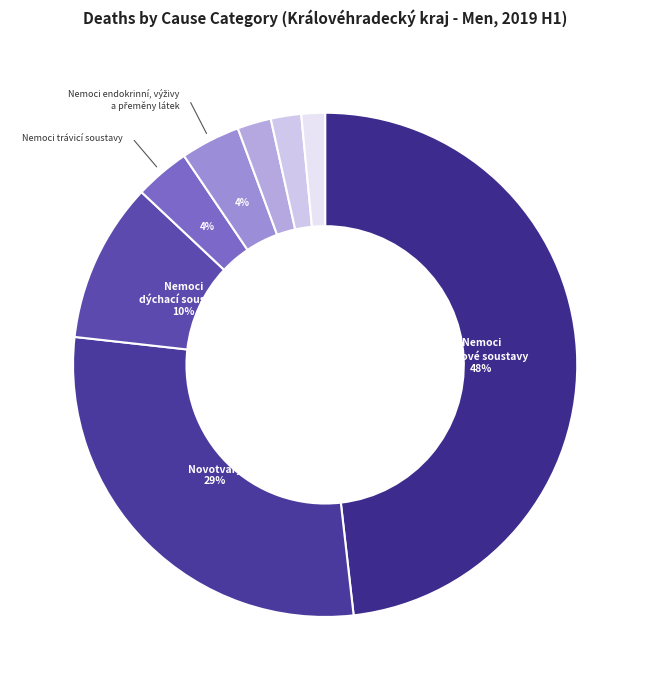

What is the largest slice in the pie chart?

Nemoci oběhové soustavy